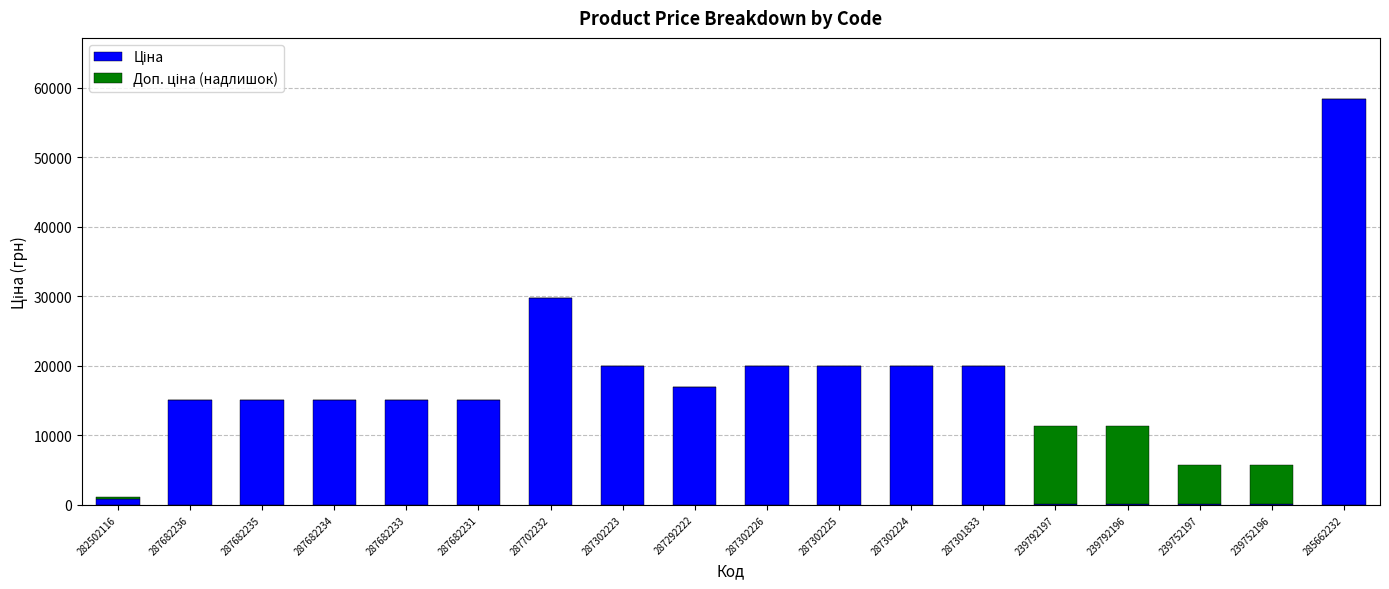

What is the total value across all series at 287682234?

15120.0